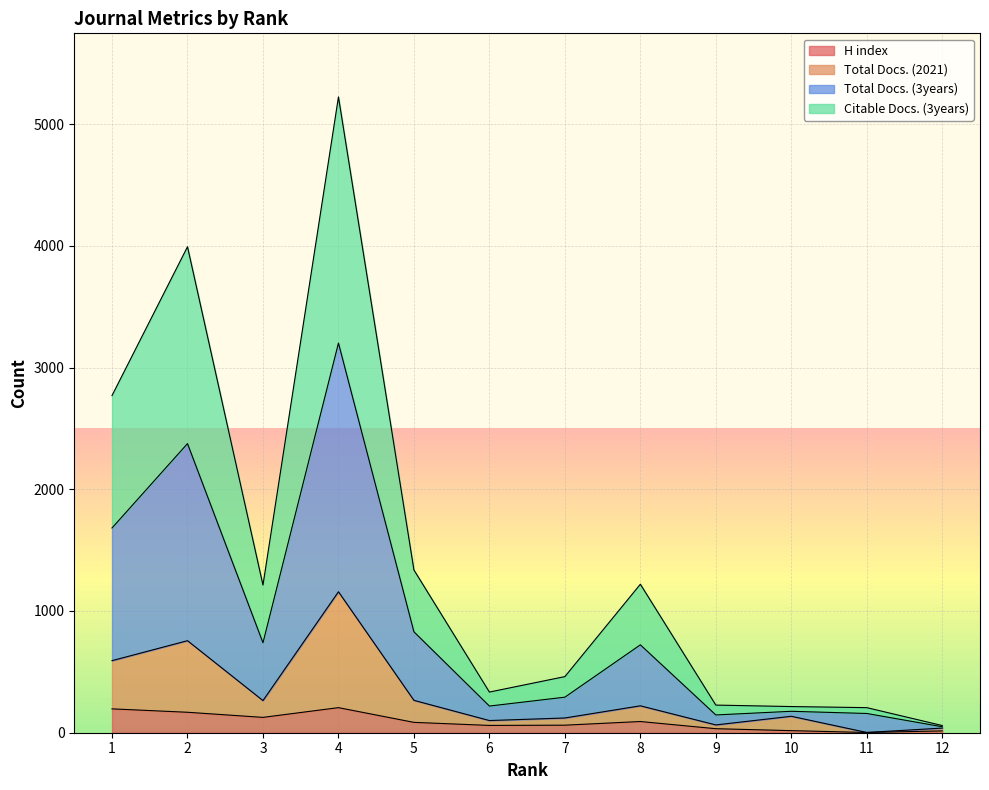

How many lines are shown in the chart?

4